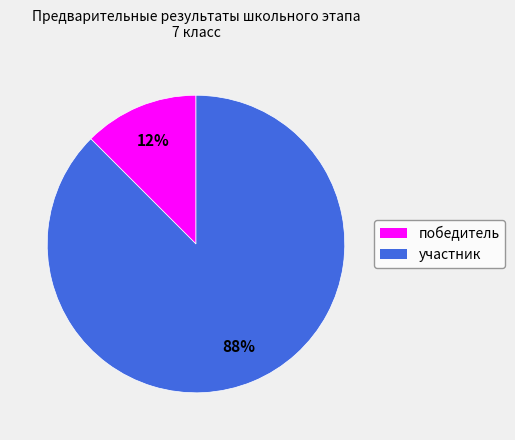

To the nearest percent, what is the combined percentage of победитель and участник?

100%